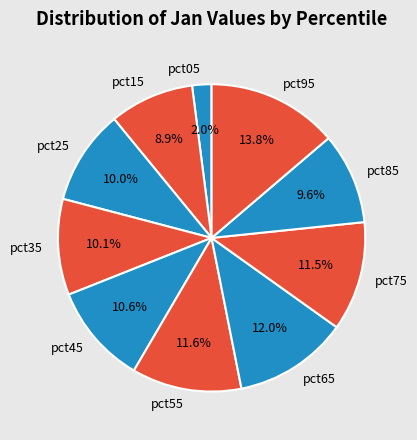

To the nearest percent, what is the average slice percentage?

10%